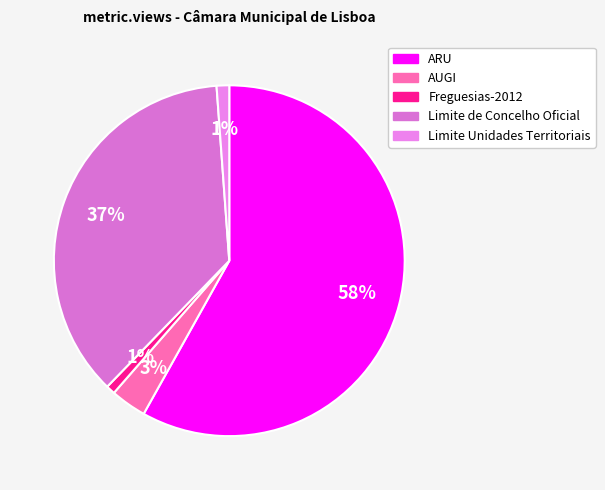

What is the largest slice in the pie chart?

ARU